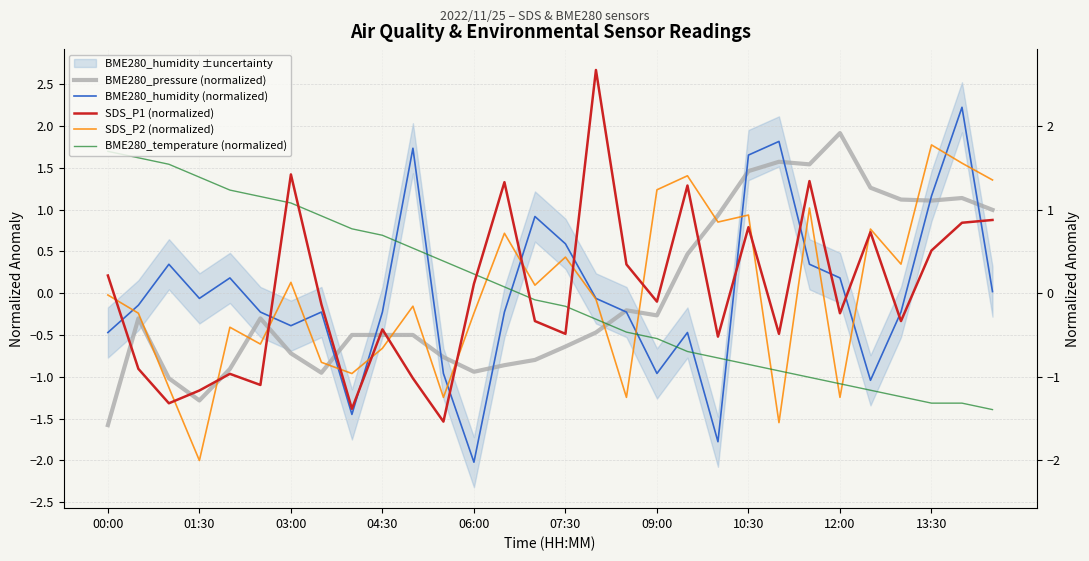

What is the difference between the maximum and minimum values in the BME280_pressure (normalized) series?

3.5